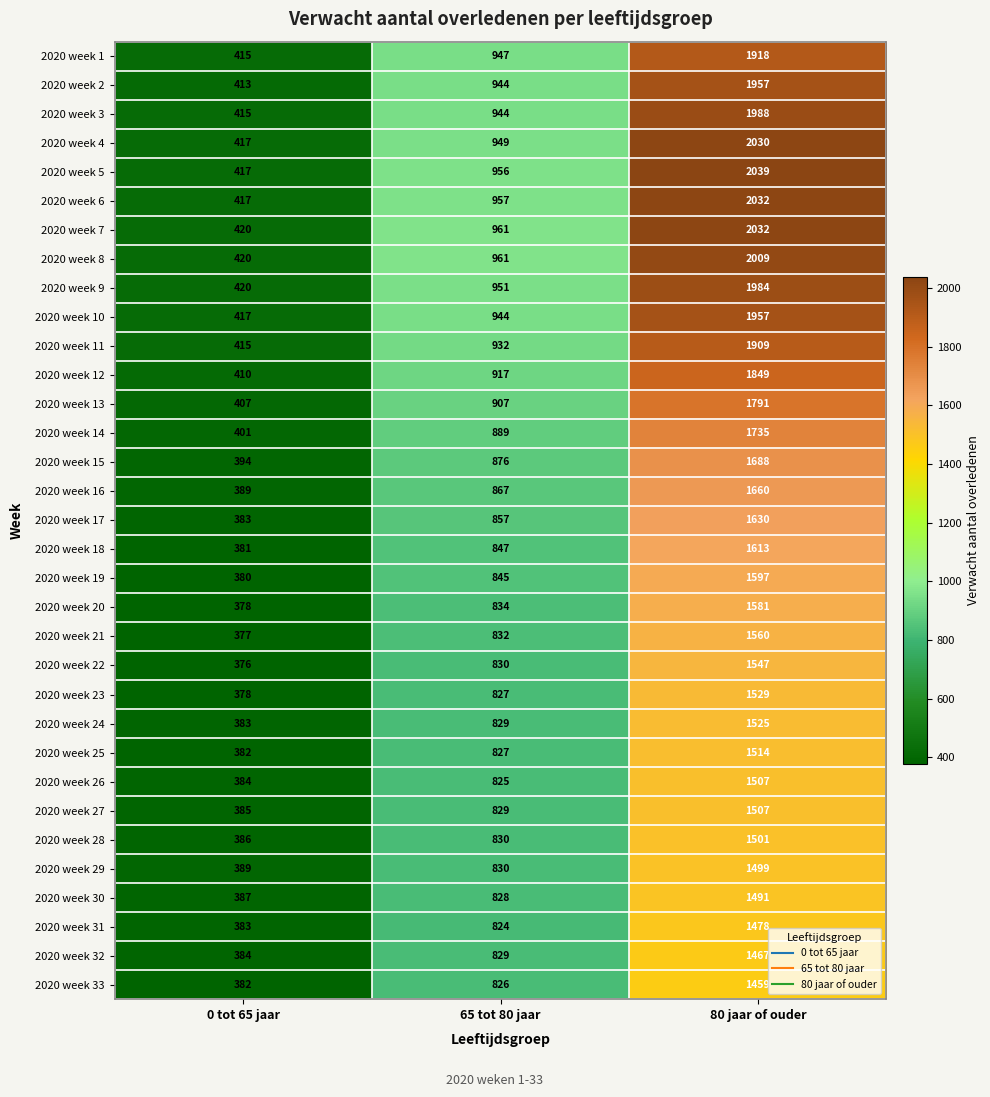

True or false: 2020 week 10 has a value of 336 at 65 tot 80 jaar.

False